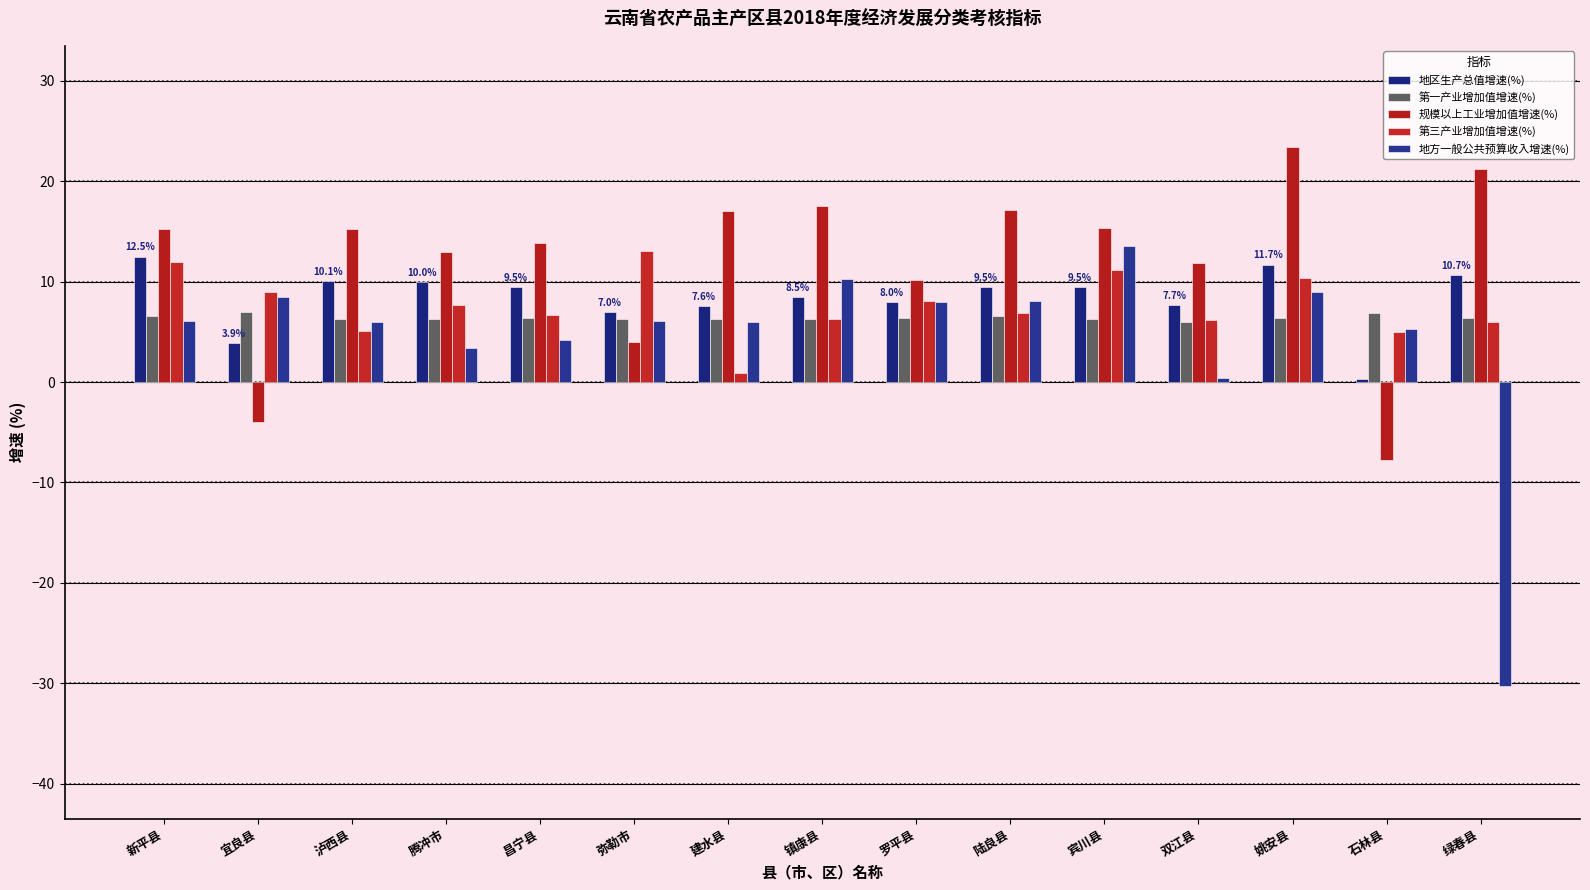

What position from the left is 弥勒市?

6